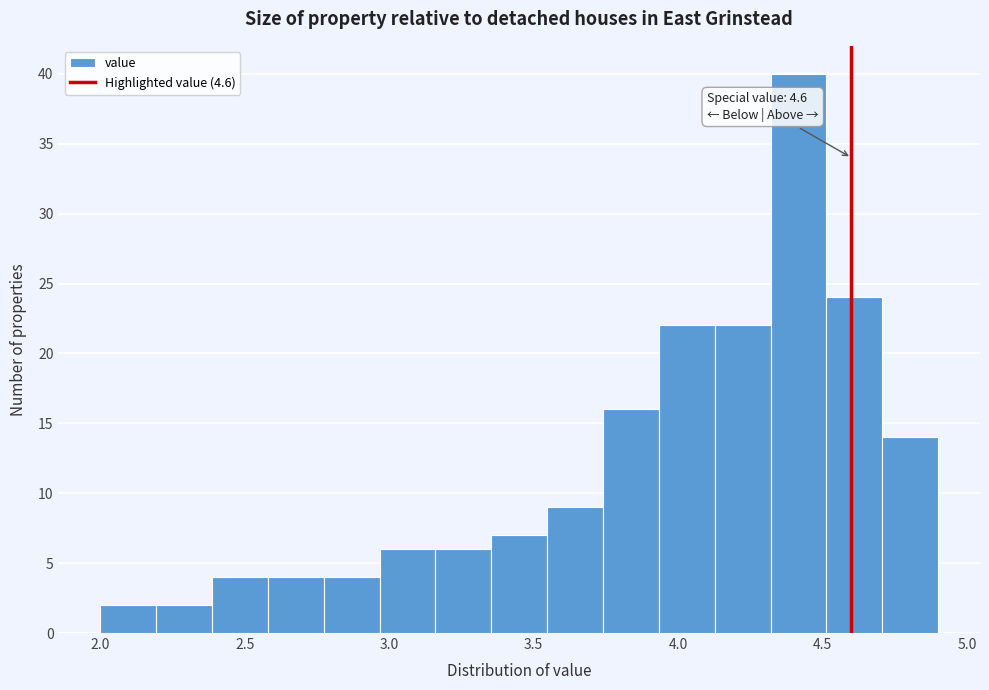

Read against the x-axis, roughly where is the centre of the tallest bar?

4.40